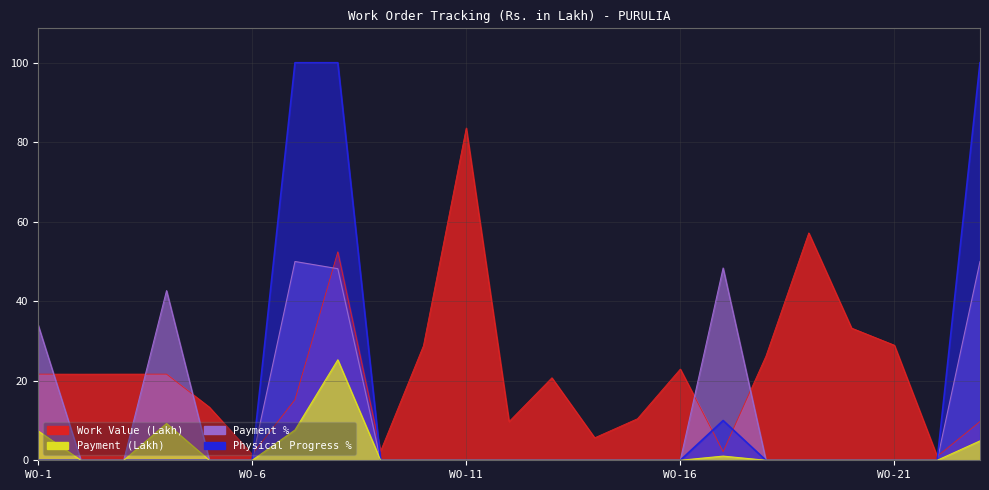

What is the total value across all series at 1227/PMD?

1.0